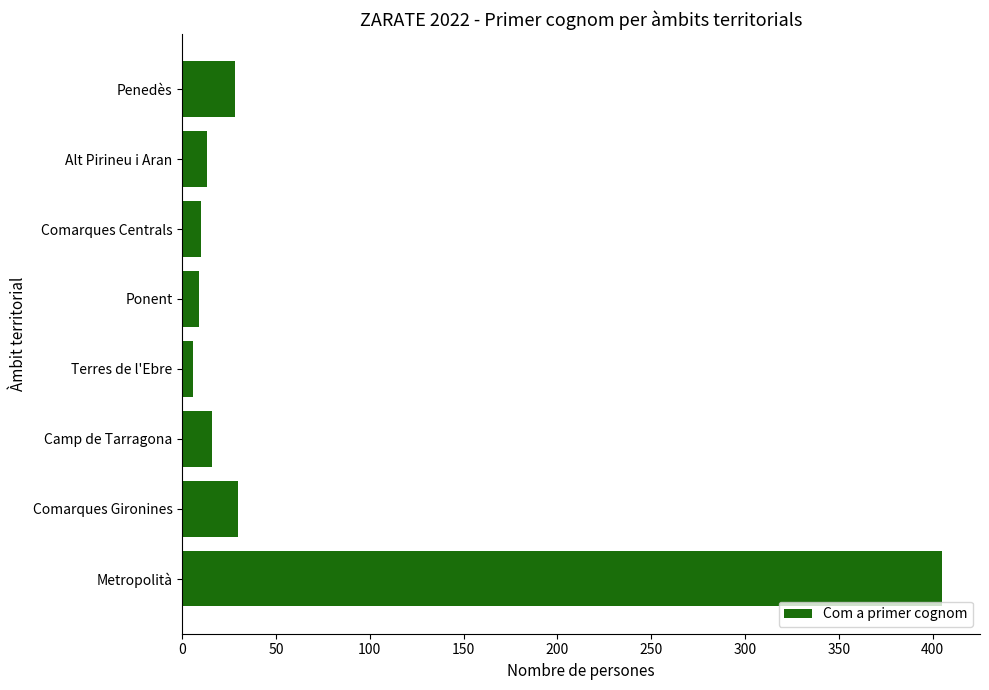

Read the value at Comarques Gironines.

30